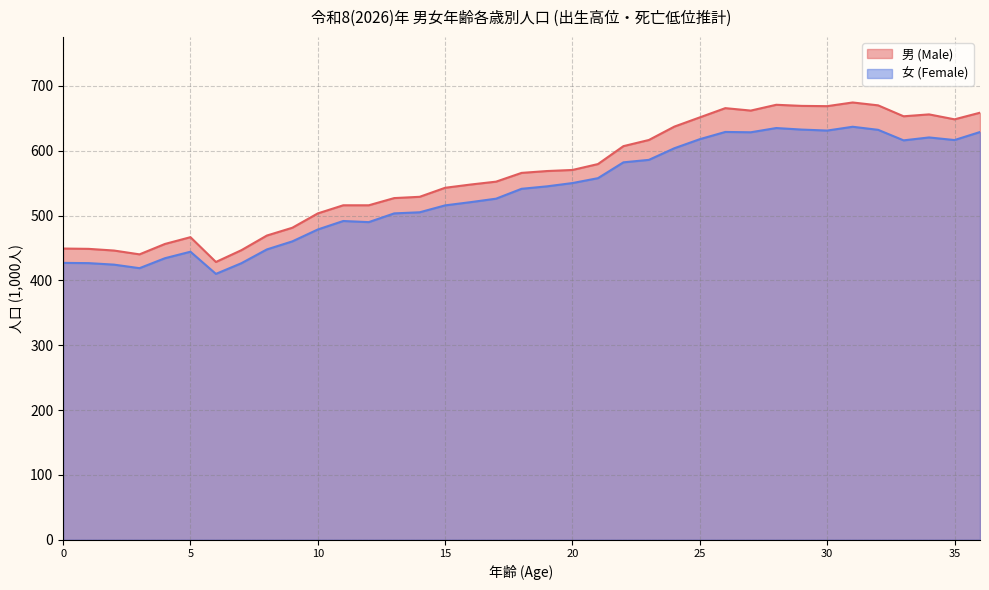

What is the greatest value displayed?

674.5